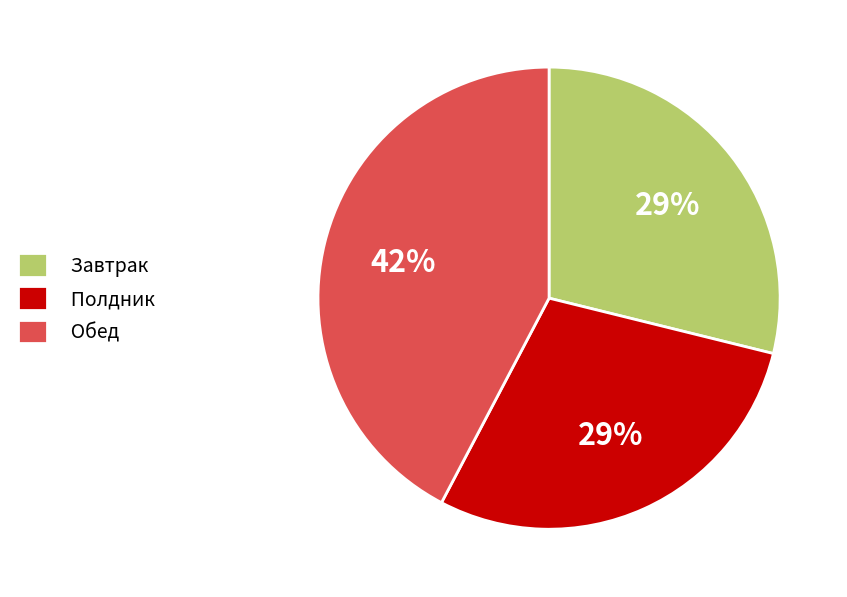

To the nearest percent, what is the combined percentage of Завтрак and Обед?

71%